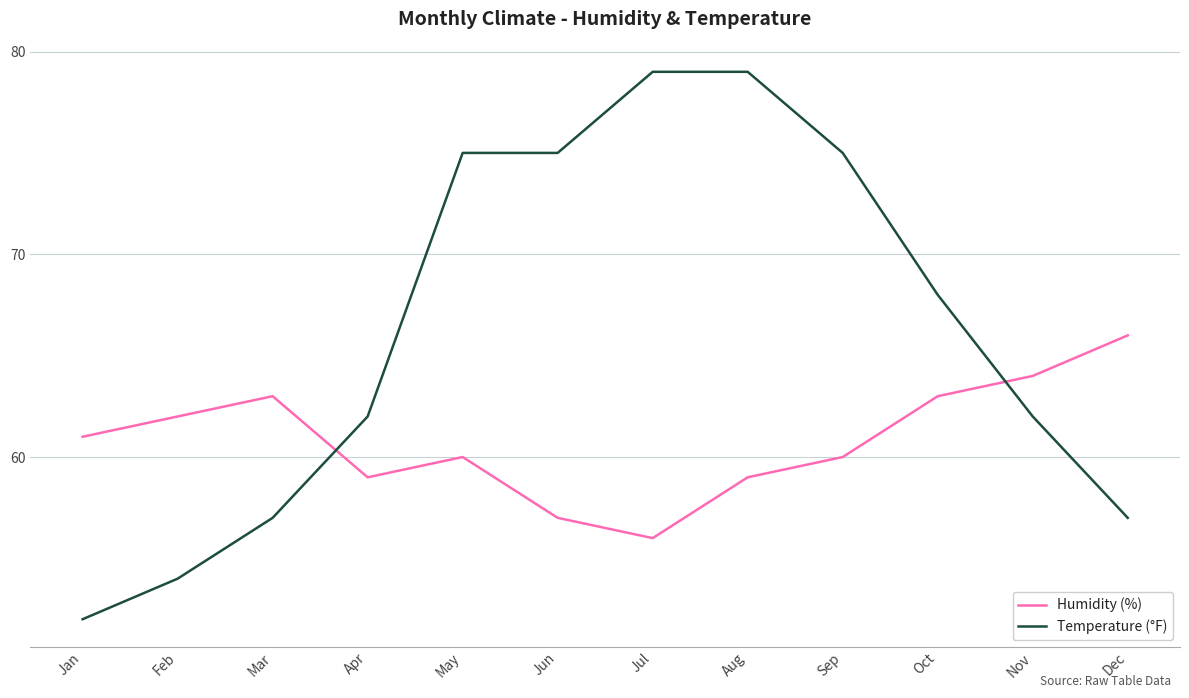

What is the total value across all series at May?

135